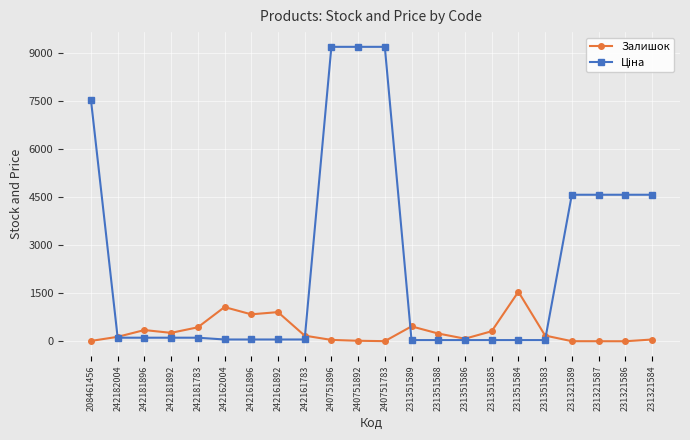

What is the difference between the maximum and minimum values in the Залишок series?

1544.0